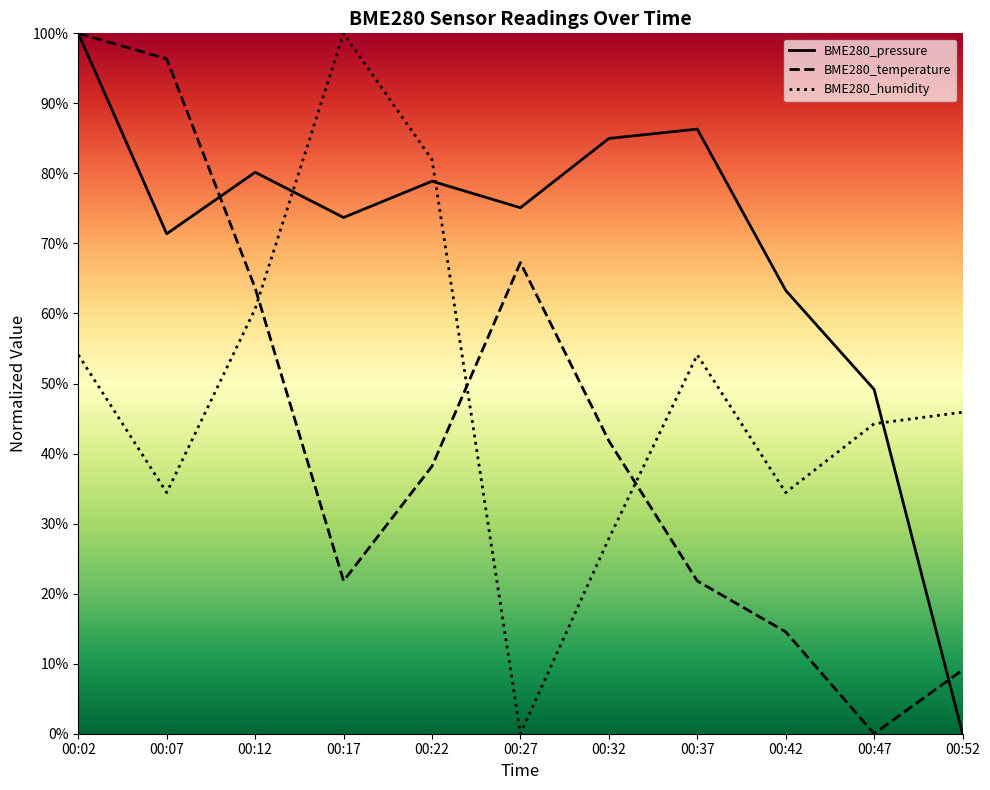

At which label does BME280_pressure reach its minimum?

00:52